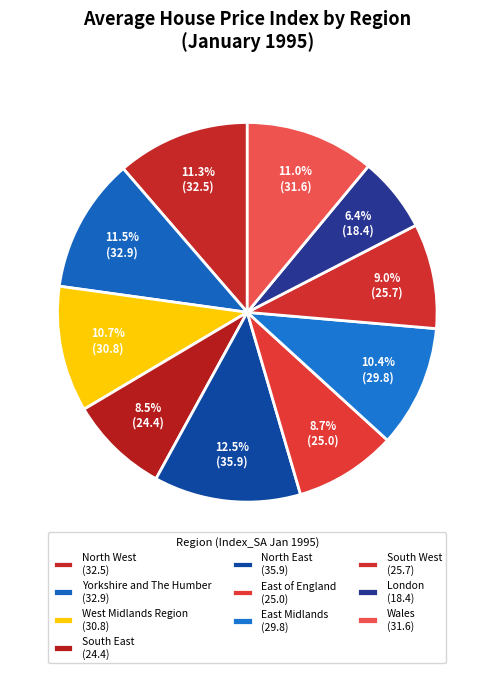

Between East Midlands and West Midlands Region, which is larger?

West Midlands Region